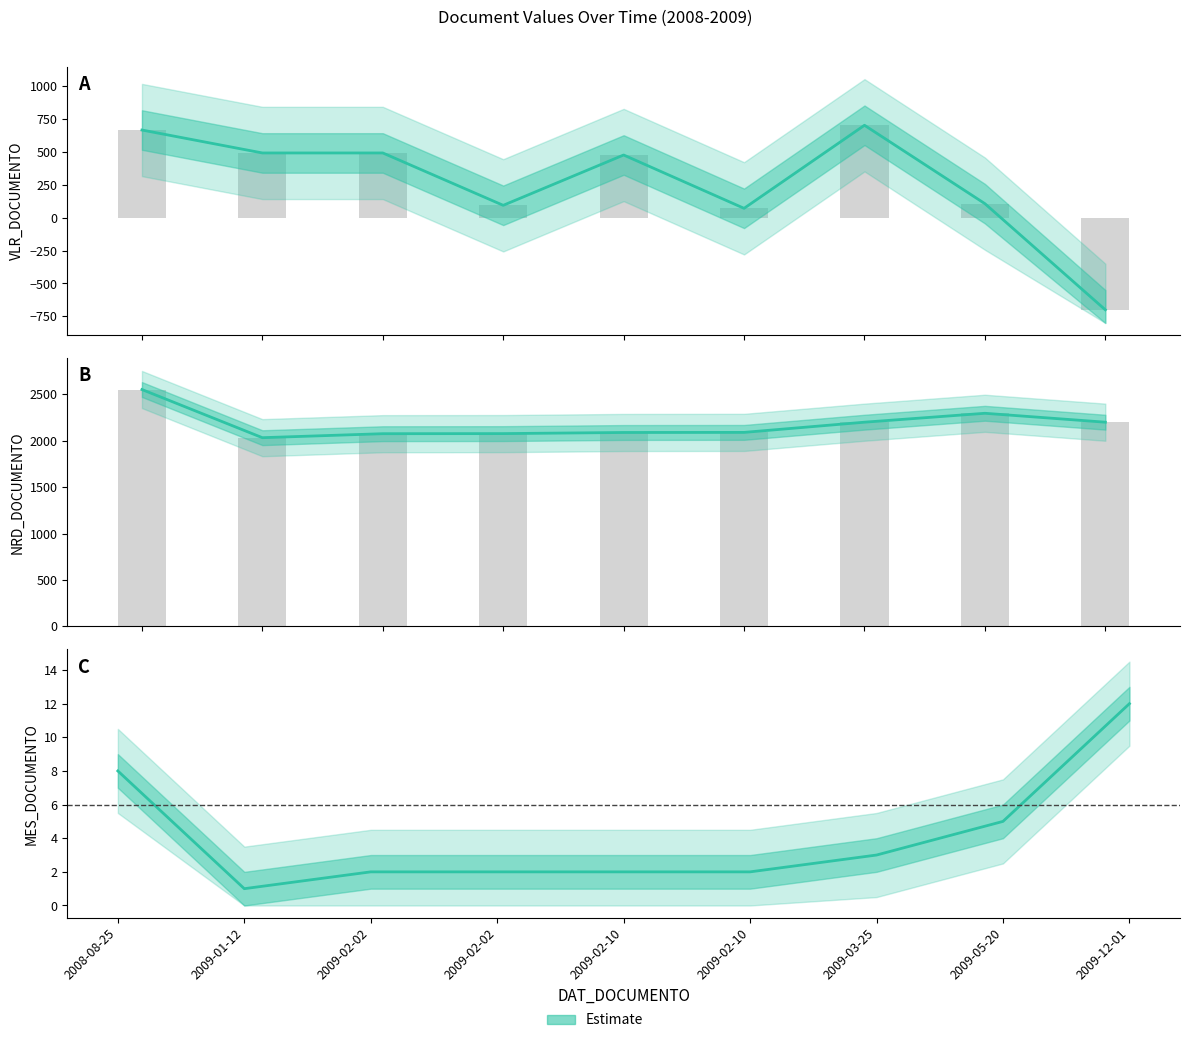

Reading left to right, what are all the values shown in this chart?

VLR_DOCUMENTO: 664.0	490.0	490.0	92.7	474.5	69.9	700.0	105.3	-700.0
NRD_DOCUMENTO: 2553.0	2034.0	2077.0	2078.0	2090.0	2091.0	2201.0	2297.0	2201.0
MES_DOCUMENTO: 8.0	1.0	2.0	2.0	2.0	2.0	3.0	5.0	12.0